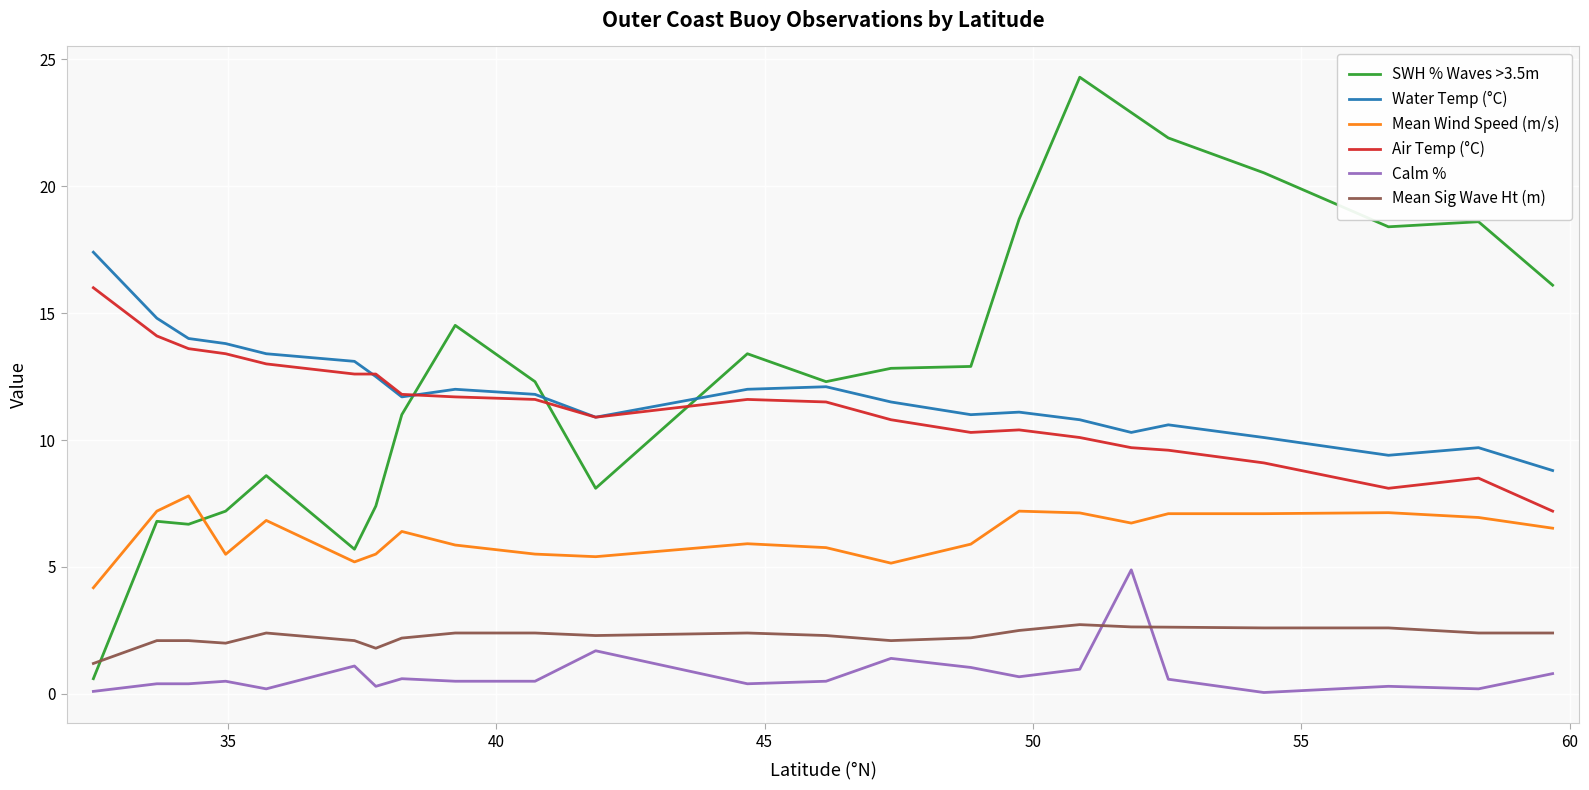

True or false: Water Temp (°C) and Mean Wind Speed (m/s) cross at least once.

False